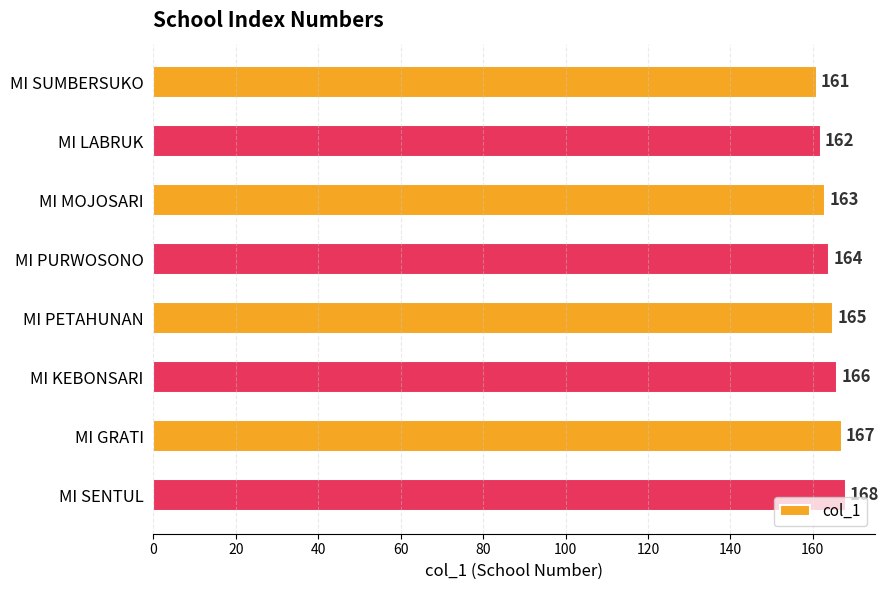

At which category does the chart reach its peak across all series?

MI SENTUL